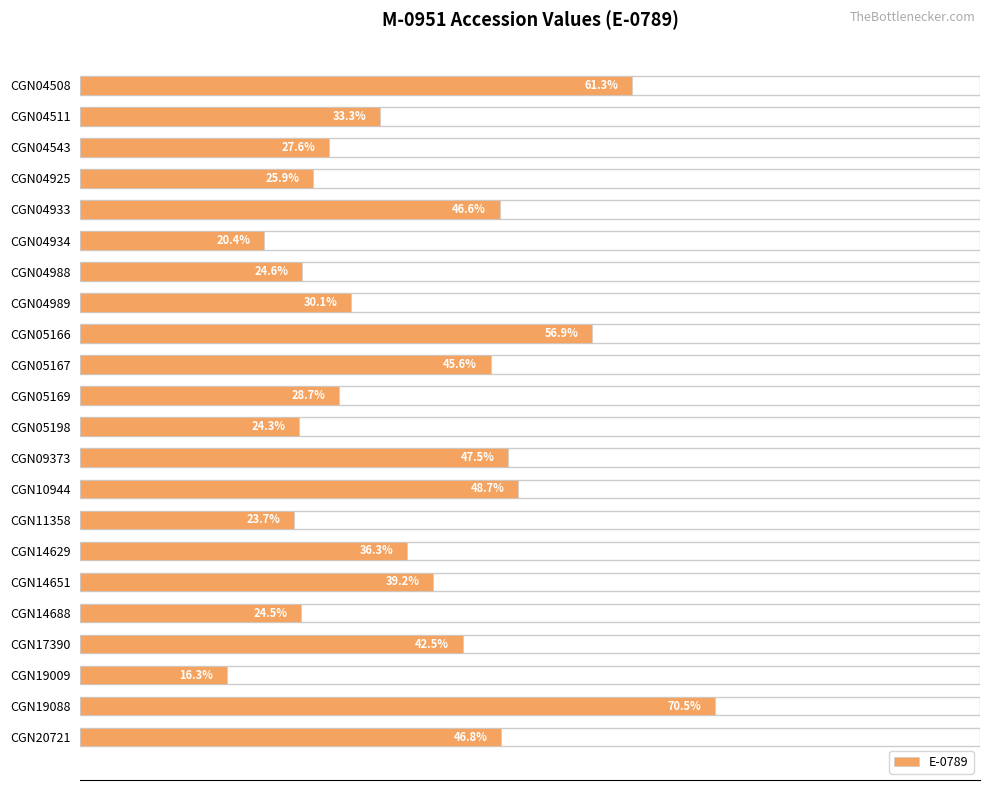

Does the chart contain stacked bars?

No